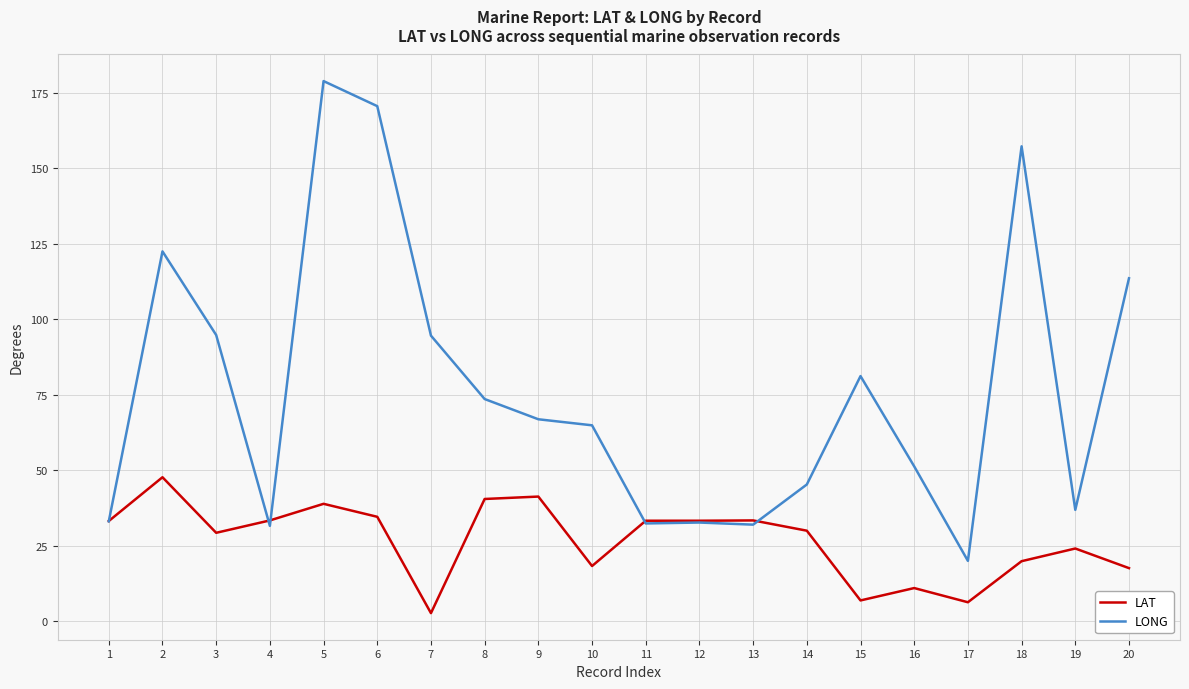

At which category does LAT reach its first local peak?

2